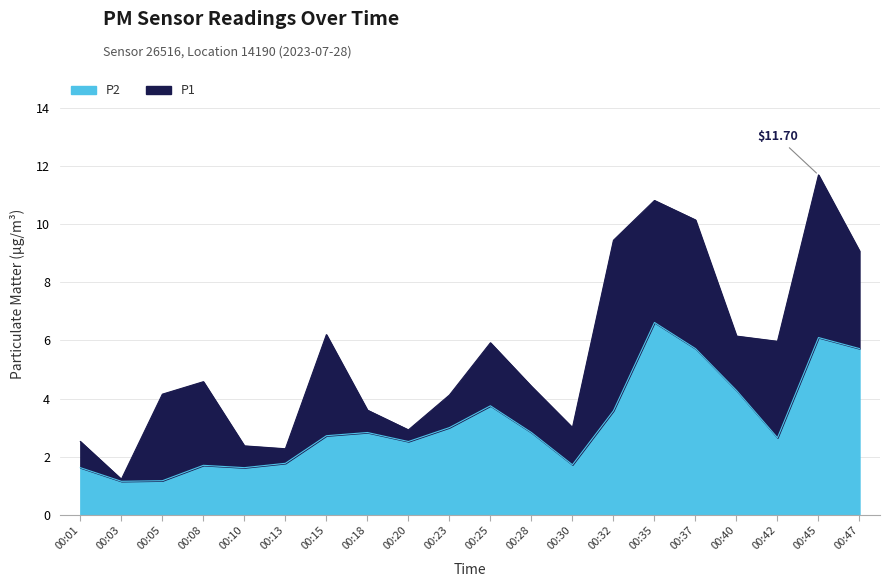

What is the highest value of the P2 series?

6.6